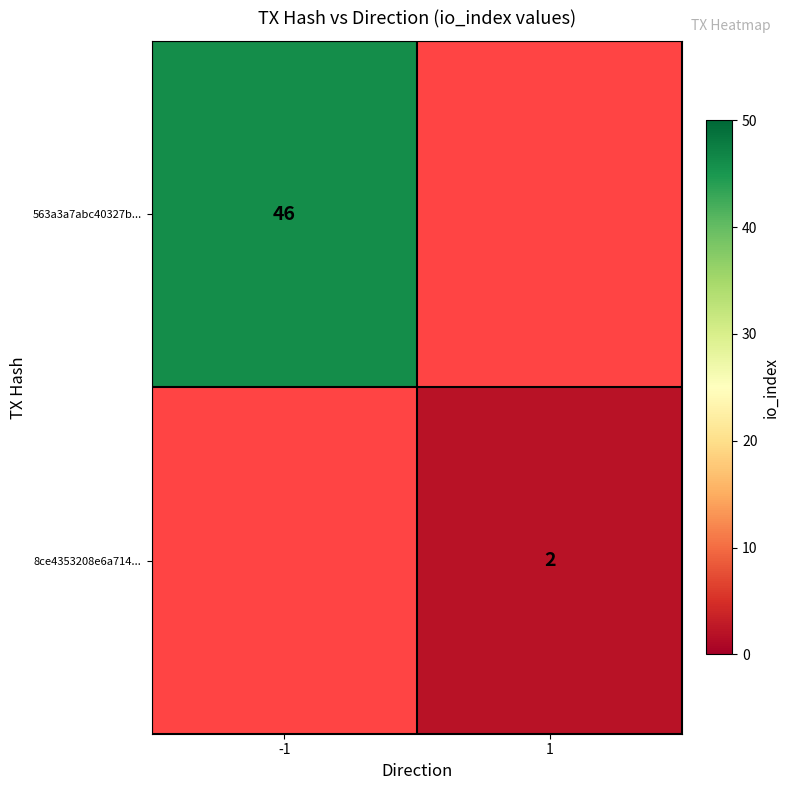

Count the number of categories in the chart.

2